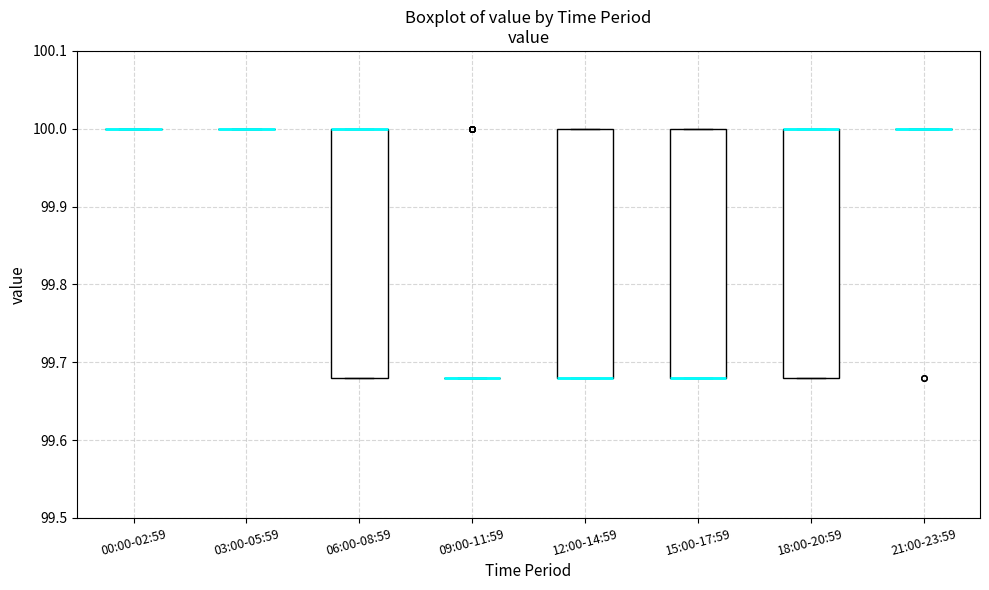

Reading left to right, transcribe this box plot: for each box, give where its median line is, the range the box spans, and where its two whiskers end, as read against the y-axis. The values are not printed on the chart, so give them approximately, as read against the axis.

00:00-02:59: box collapsed to a line at 100.00, whiskers 100.00 to 100.00
03:00-05:59: box collapsed to a line at 100.00, whiskers 100.00 to 100.00
06:00-08:59: median 100.00 (drawn on the box's upper edge), box 99.68 to 100.00, whiskers 99.68 to 100.00
09:00-11:59: box collapsed to a line at 99.68, whiskers 99.68 to 99.68
12:00-14:59: median 99.68 (drawn on the box's lower edge), box 99.68 to 100.00, whiskers 99.68 to 100.00
15:00-17:59: median 99.68 (drawn on the box's lower edge), box 99.68 to 100.00, whiskers 99.68 to 100.00
18:00-20:59: median 100.00 (drawn on the box's upper edge), box 99.68 to 100.00, whiskers 99.68 to 100.00
21:00-23:59: box collapsed to a line at 100.00, whiskers 100.00 to 100.00